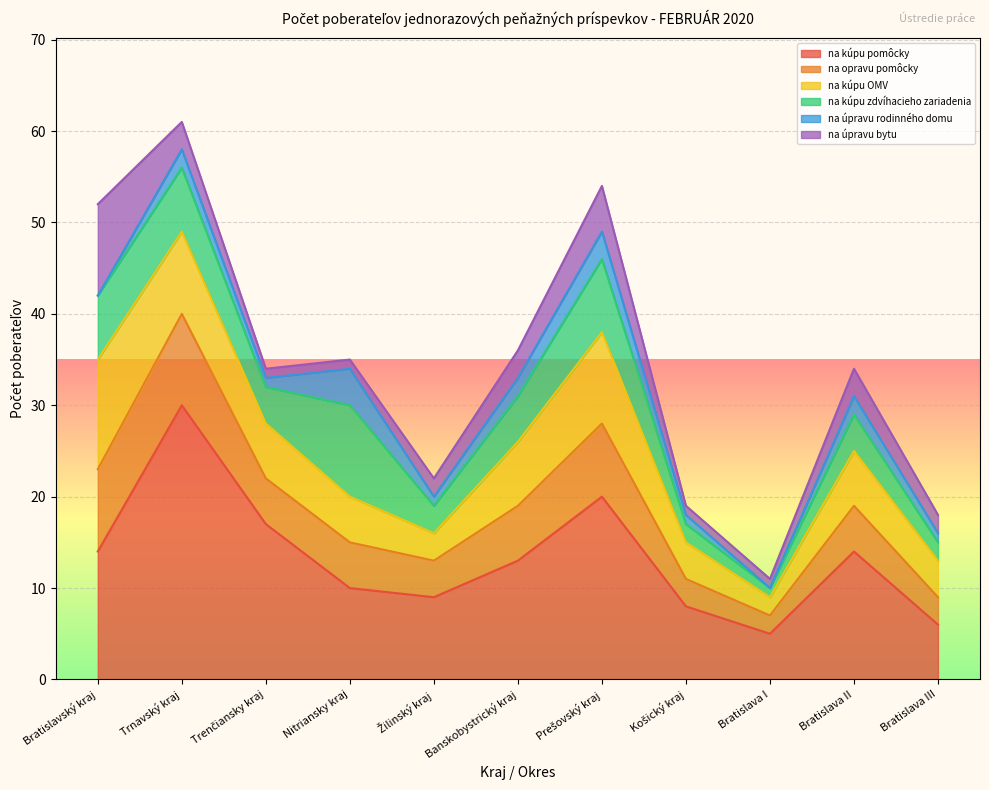

What is the difference between the na úpravu rodinného domu values at Žilinský kraj and Prešovský kraj?

2